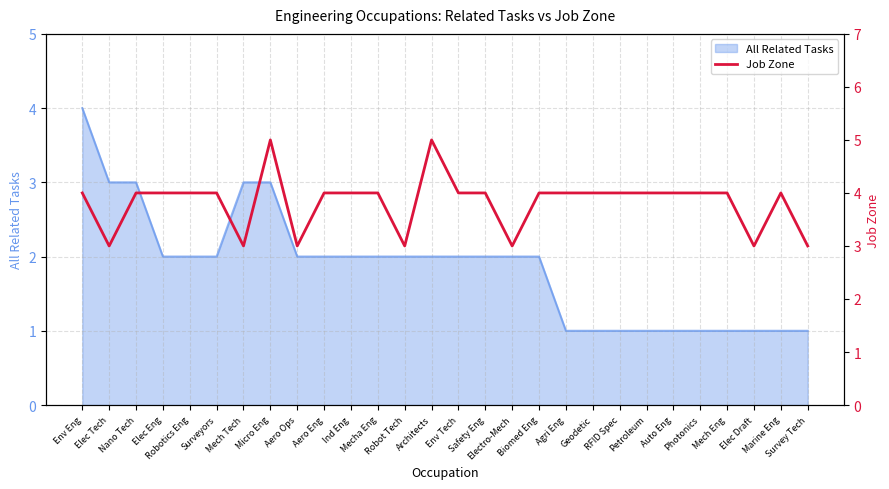

How many values exceed 4?

2